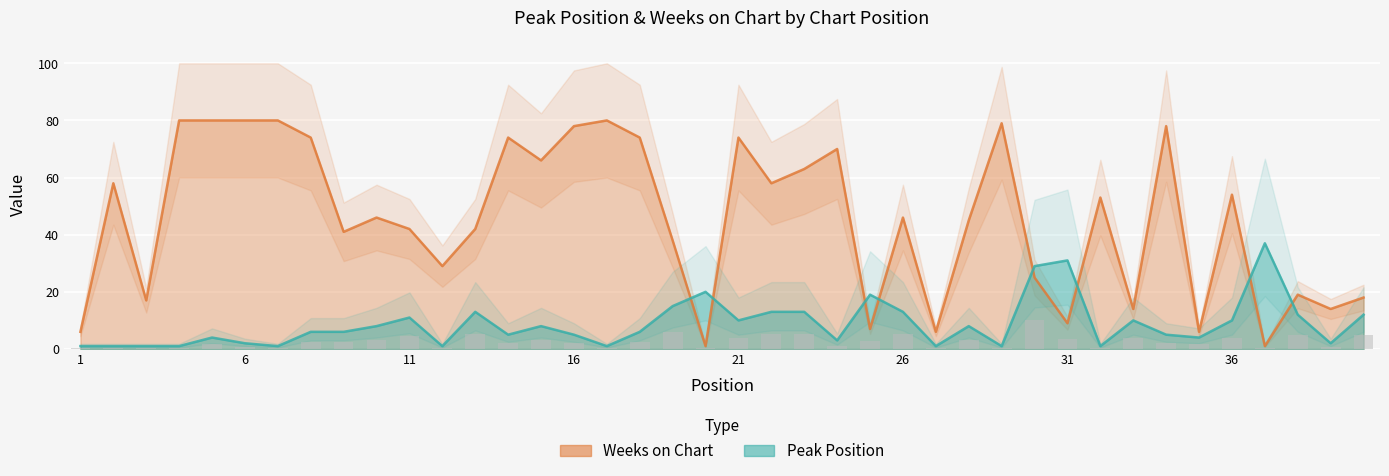

How many distinct data groups are displayed?

2